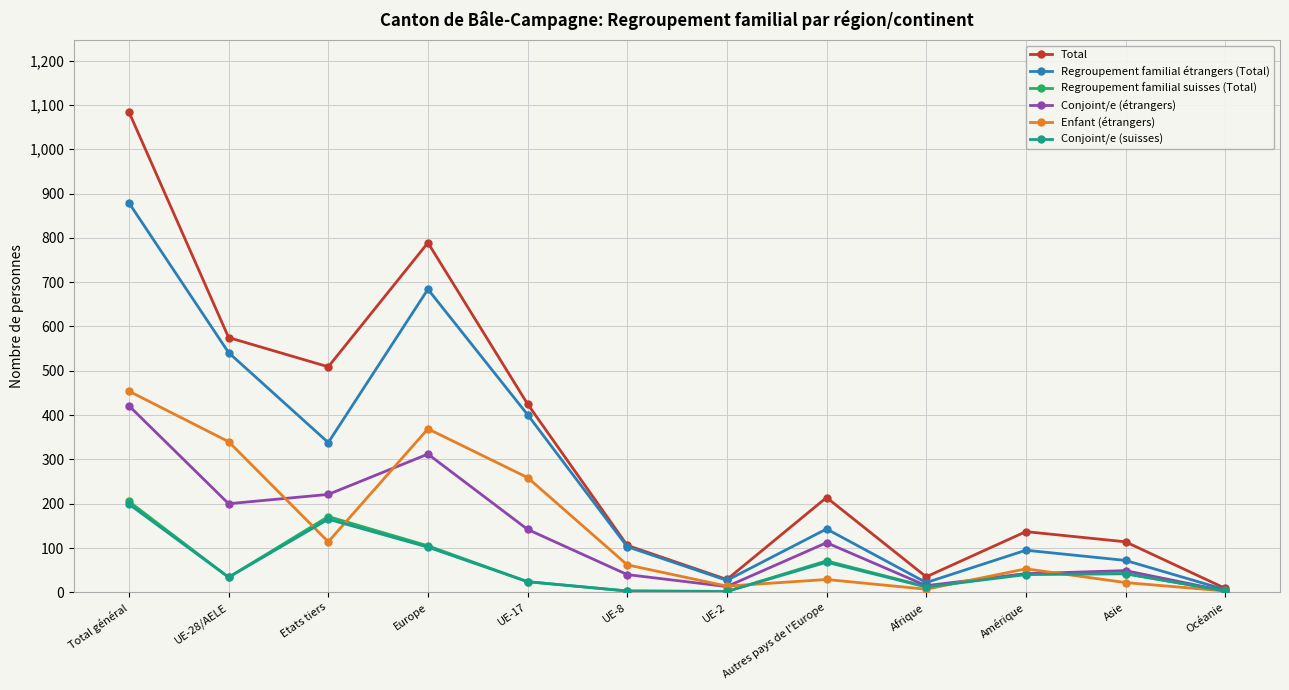

Is the value of Conjoint/e (étrangers) at Etats tiers greater than the value of Total at Amérique?

Yes